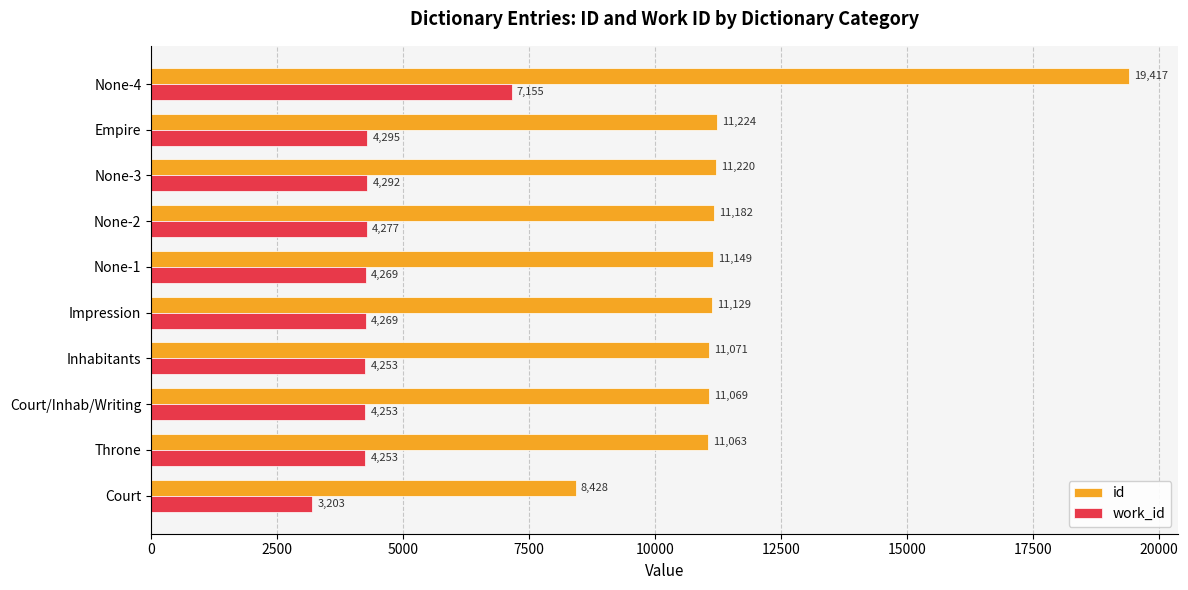

Is it true that work_id equals 1638 at Court/Inhab/Writing?

False